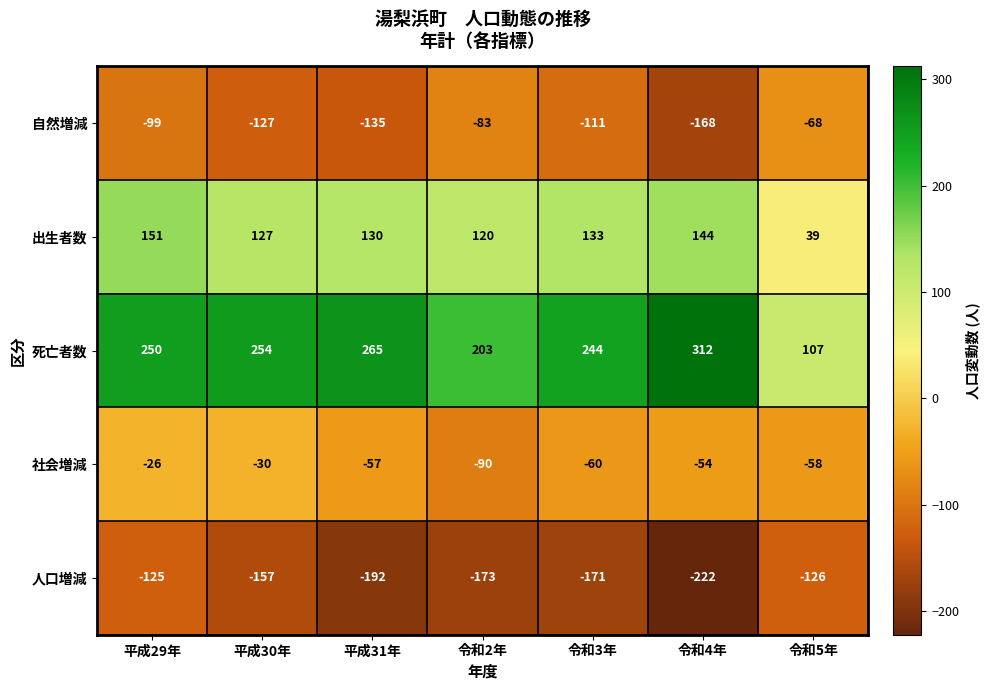

Between 平成29年 and 平成31年, which series saw the biggest shift?

人口増減